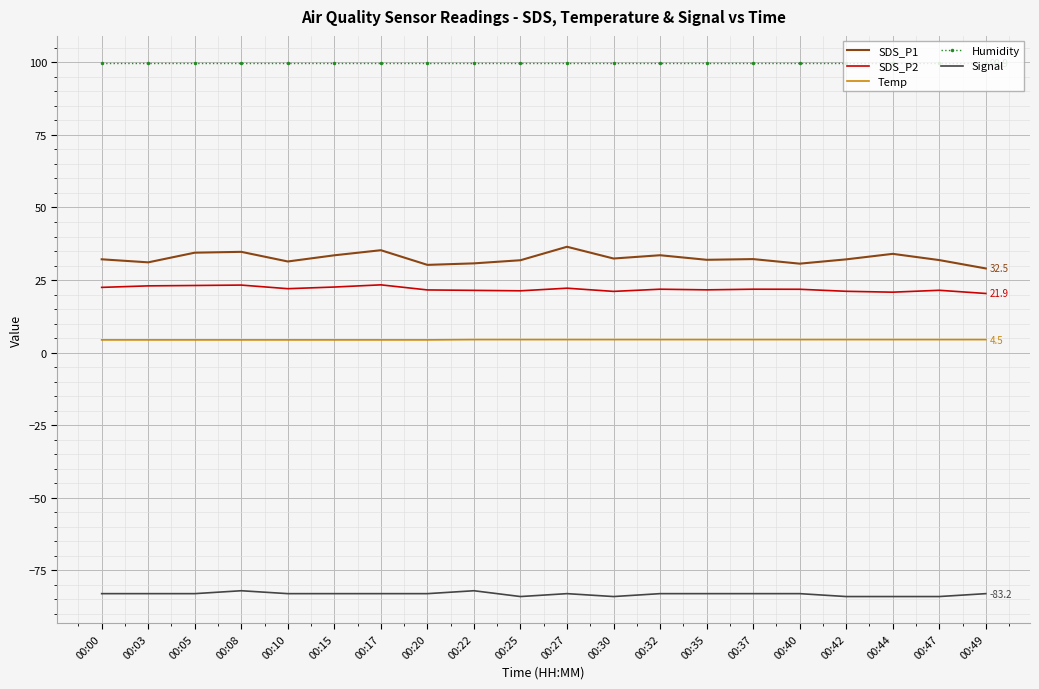

What is the sum of all SDS_P2 values?

438.5